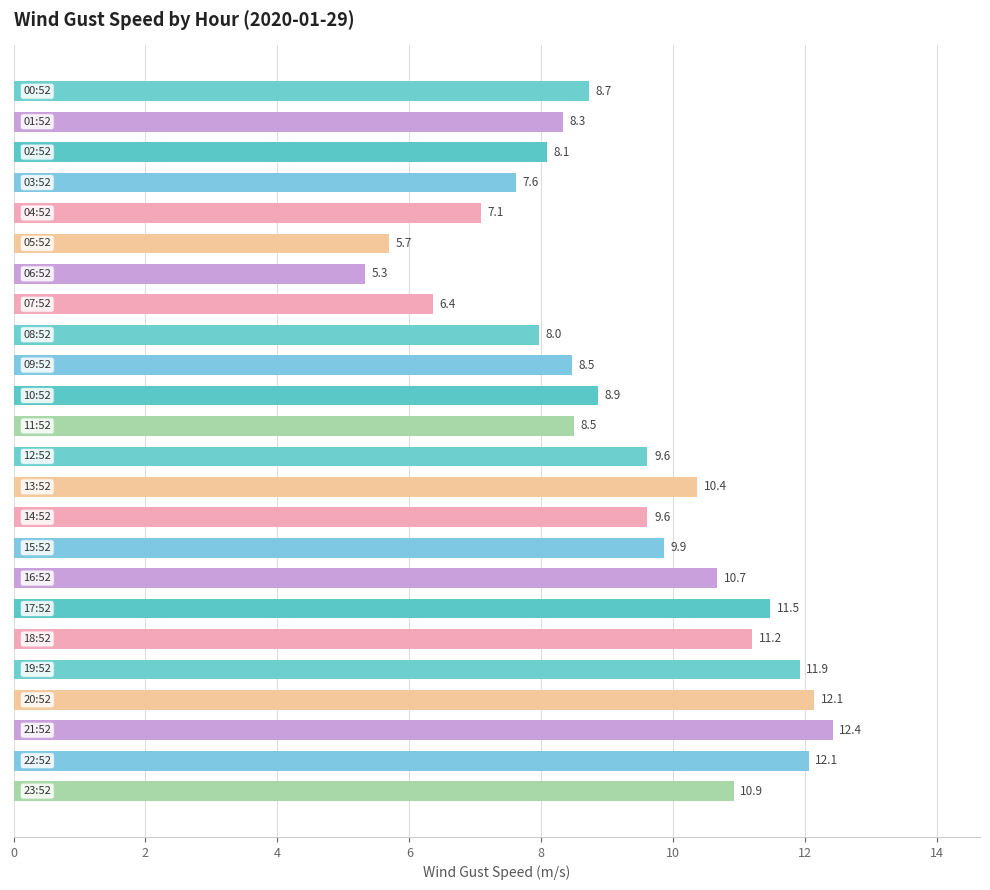

What is the minimum value shown in the chart?

5.3